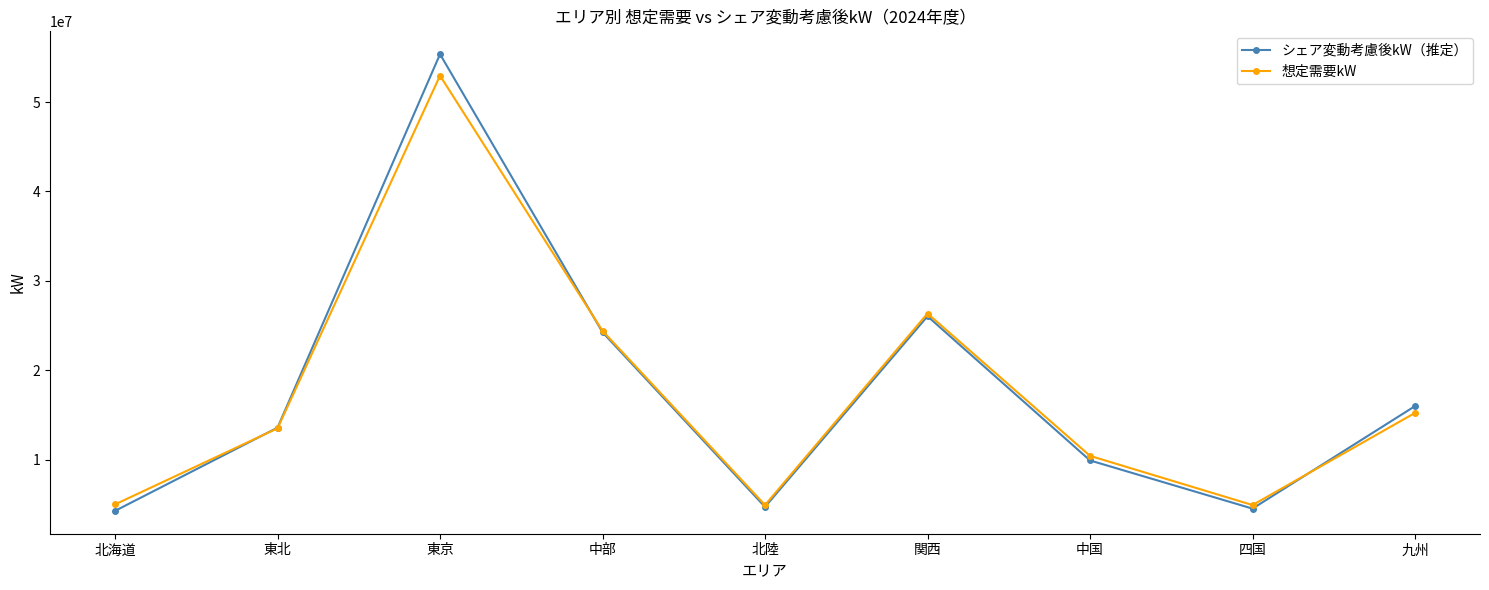

What is the approximate value of シェア変動考慮後kW（推定） at 中部?

24242435